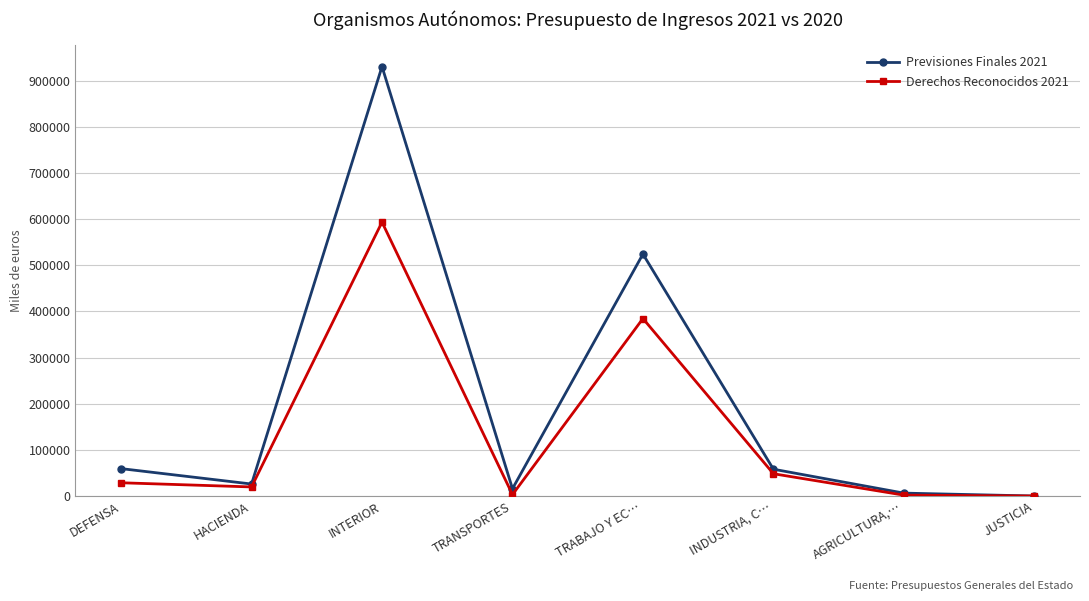

List the labels in order of Previsiones Finales 2021 value, smallest first.

JUSTICIA, AGRICULTURA,…, TRANSPORTES, HACIENDA, INDUSTRIA, C…, DEFENSA, TRABAJO Y EC…, INTERIOR